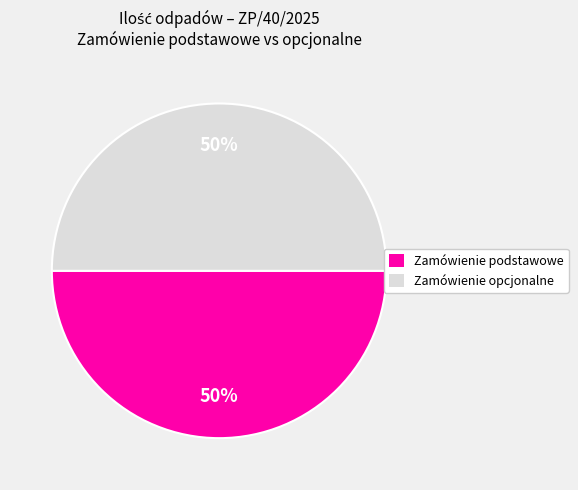

To the nearest percent, what percentage of the pie is Zamówienie opcjonalne?

50%